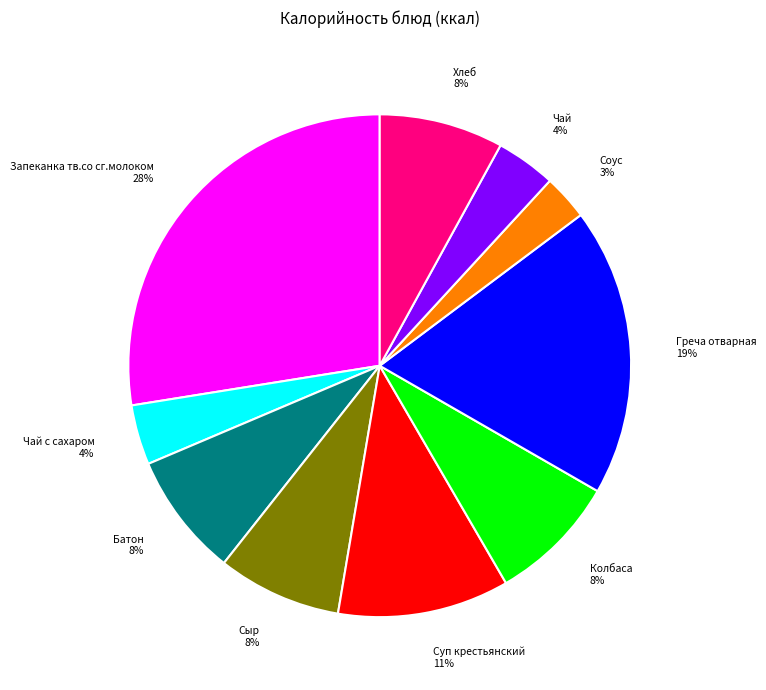

To the nearest percent, what portion does Соус 3% represent?

3%